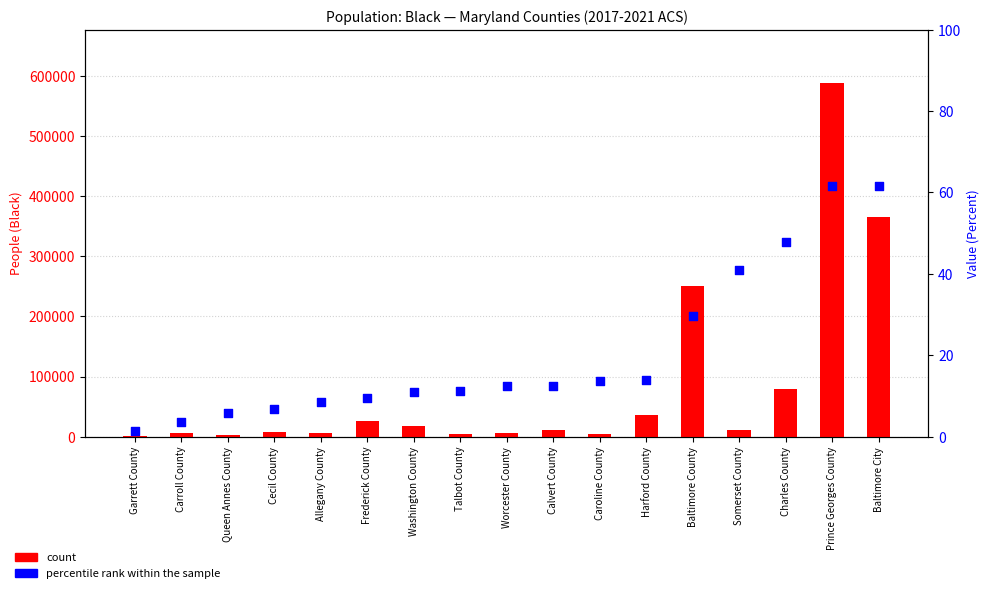

What is the total value across all series at Worcester County?

6480.4